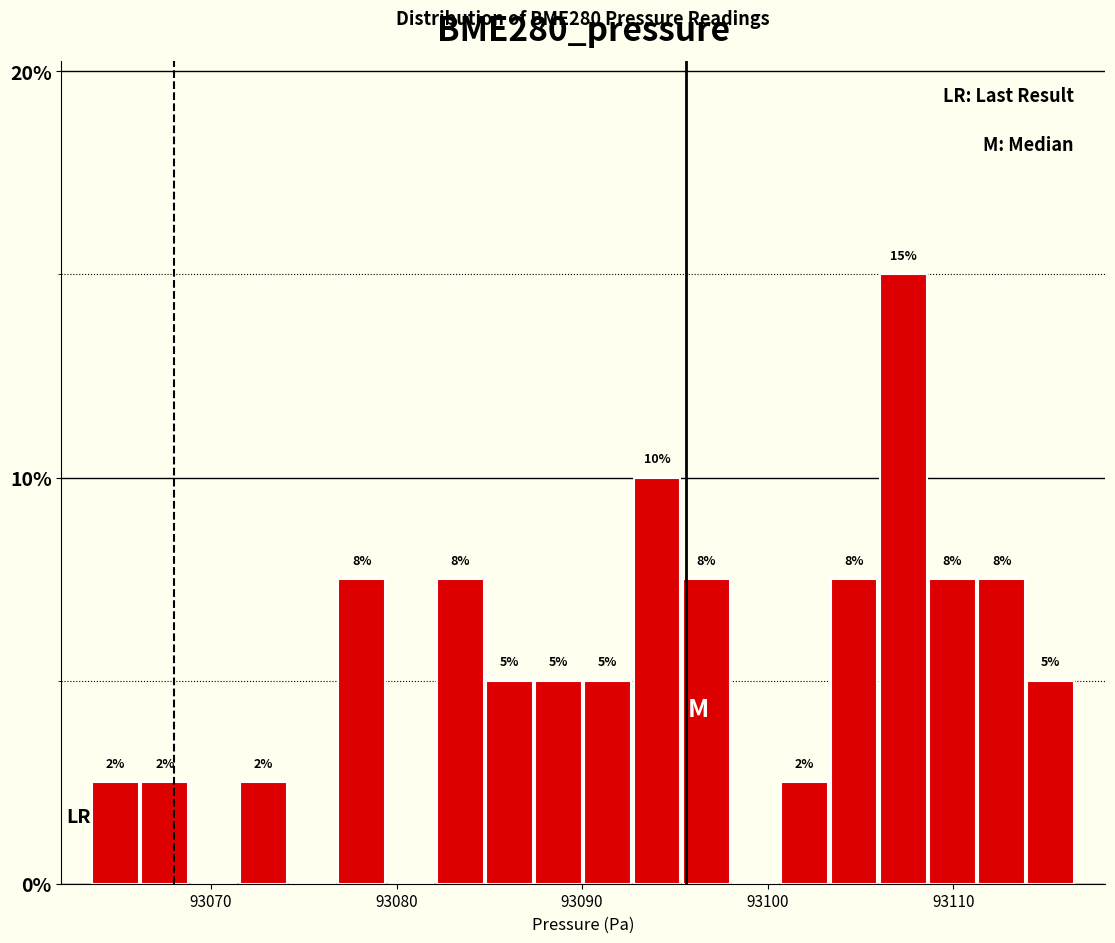

Around what value on the x-axis is the tallest bar? Give the approximate position of its centre, as read against the axis.

93107